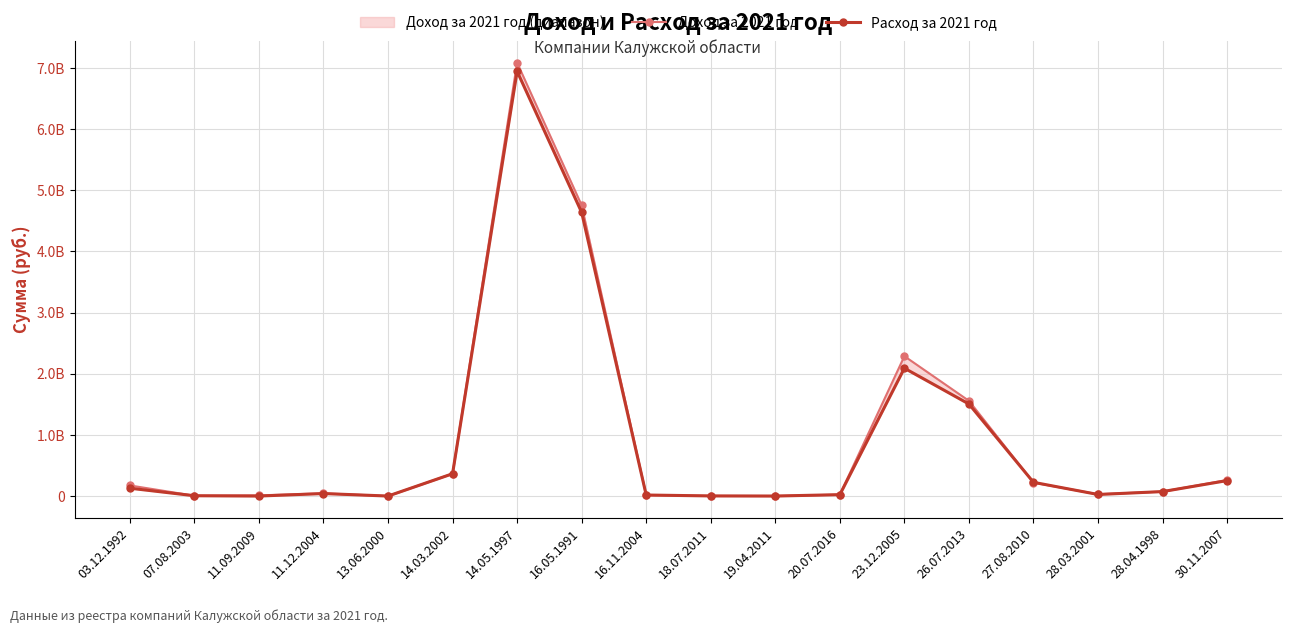

Reading right to left, what are all the values shown in this chart?

Доход за 2021 год: 262810000	73716000	29423000	219540000	1556759000	2286900000	22672000	520000	2371000	15538000	4754412000	7086358000	365603000	0	44246000	11089000	5000000	173697000
Расход за 2021 год: 252748000	72993000	25520000	224530000	1504806000	2090579000	22639000	101000	2054000	16822000	4638956000	6946085000	364505000	0	40789000	0	5005000	128263000